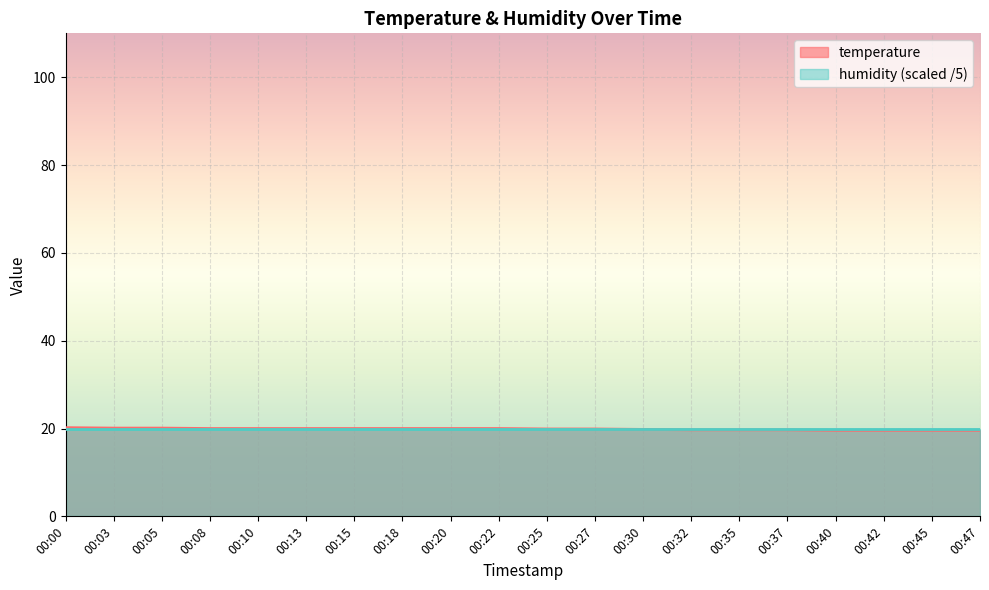

How many lines are shown in the chart?

2